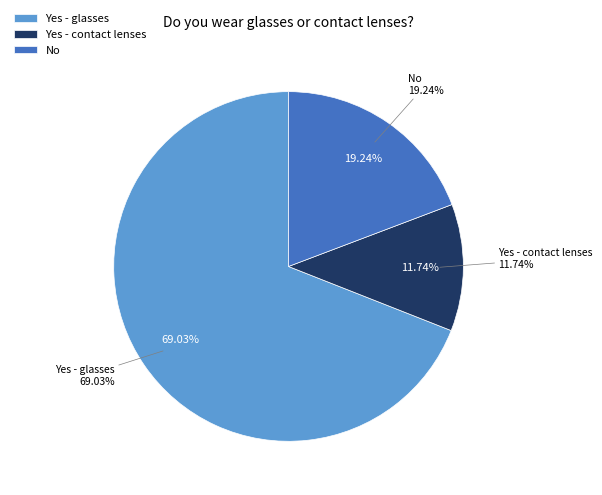

Which category accounts for the majority?

Yes - glasses